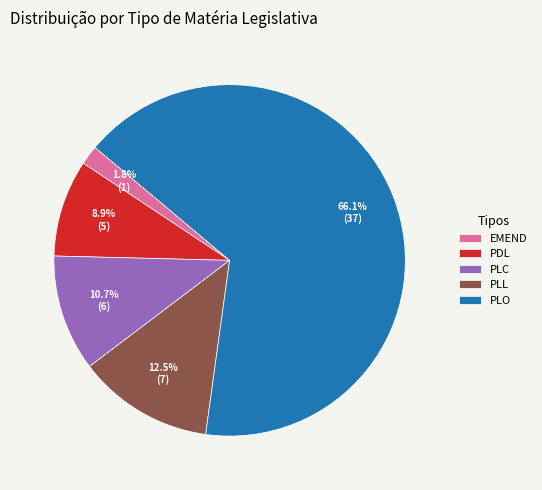

To the nearest percent, what is the difference between the PLC and PDL slice percentages?

2%